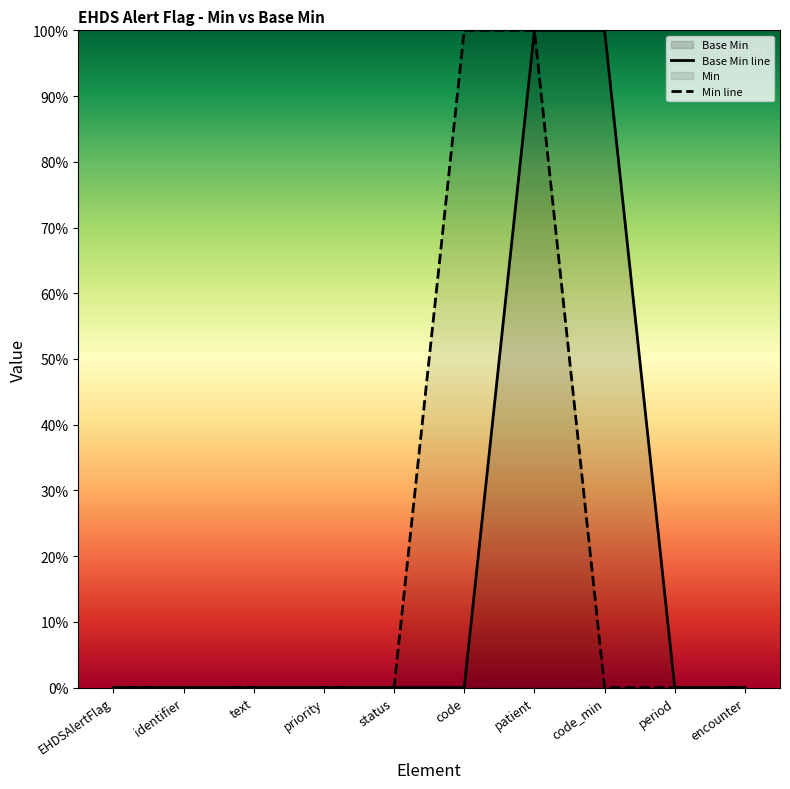

True or false: there are more than 2 points higher than both neighbors.

False